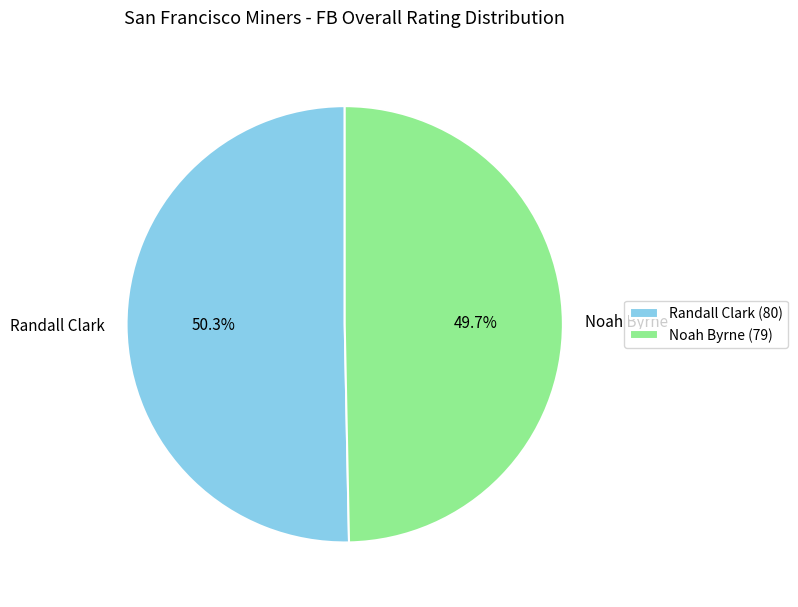

How many slices are in this pie chart?

2